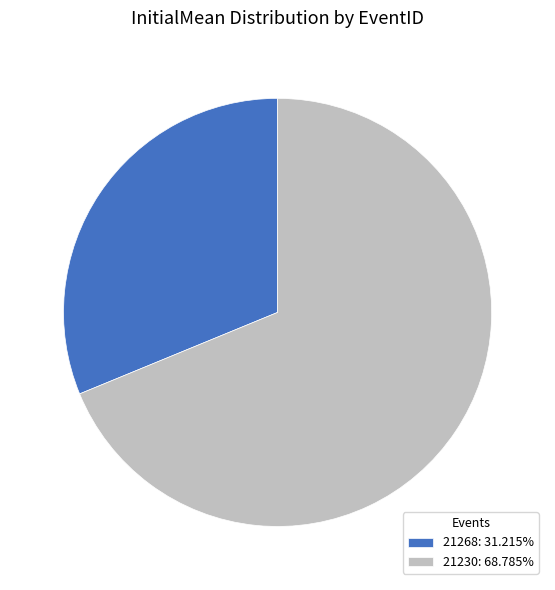

Is there any slice that represents more than half of the pie?

Yes